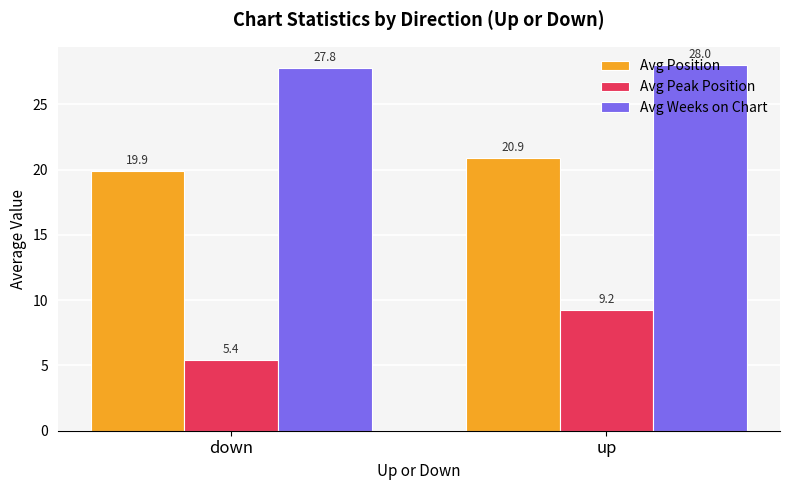

List the labels in order of Avg Position value, largest first.

up, down